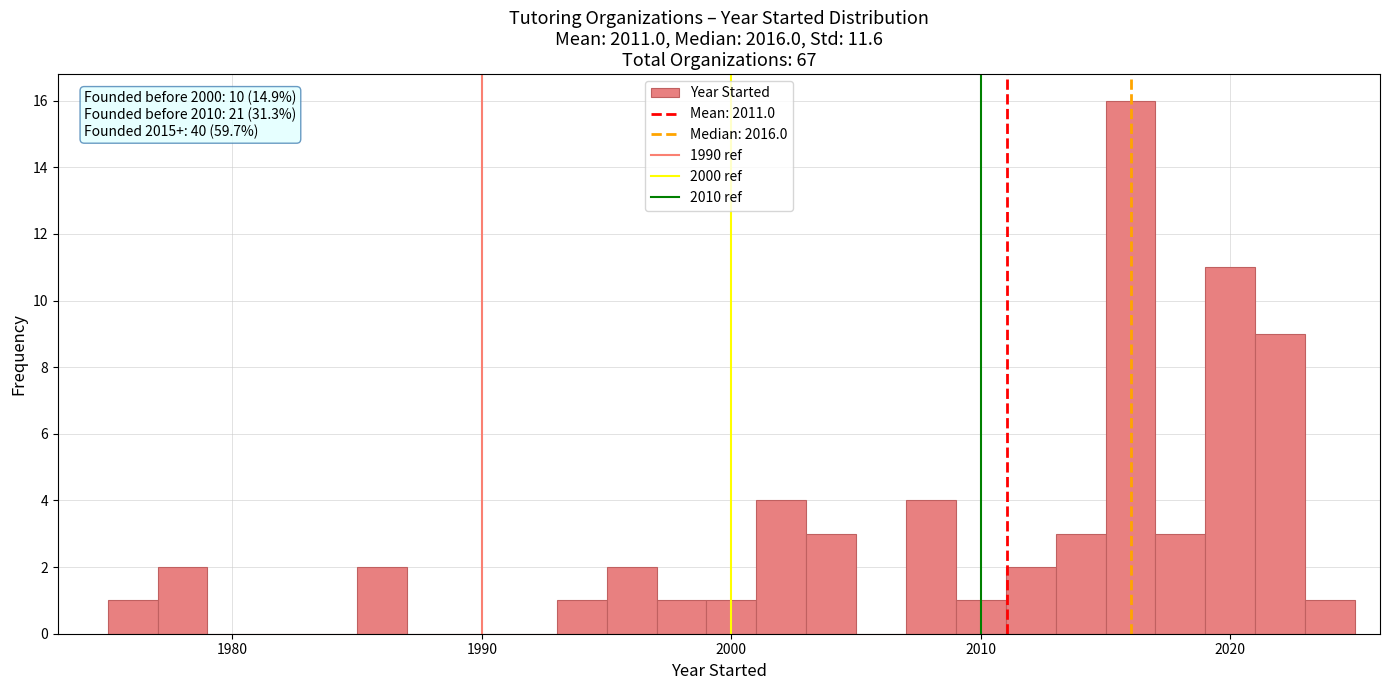

Around what value on the x-axis is the tallest bar? Give the approximate position of its centre, as read against the axis.

2016